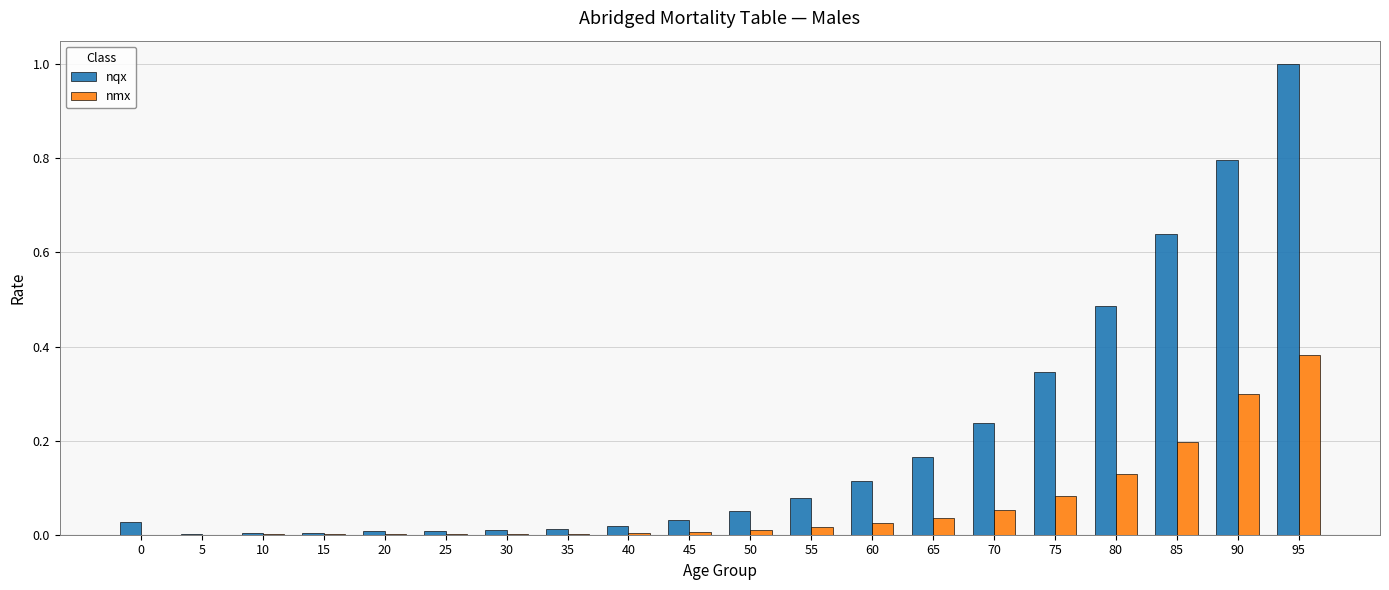

Which category has the highest value in the nmx series?

95